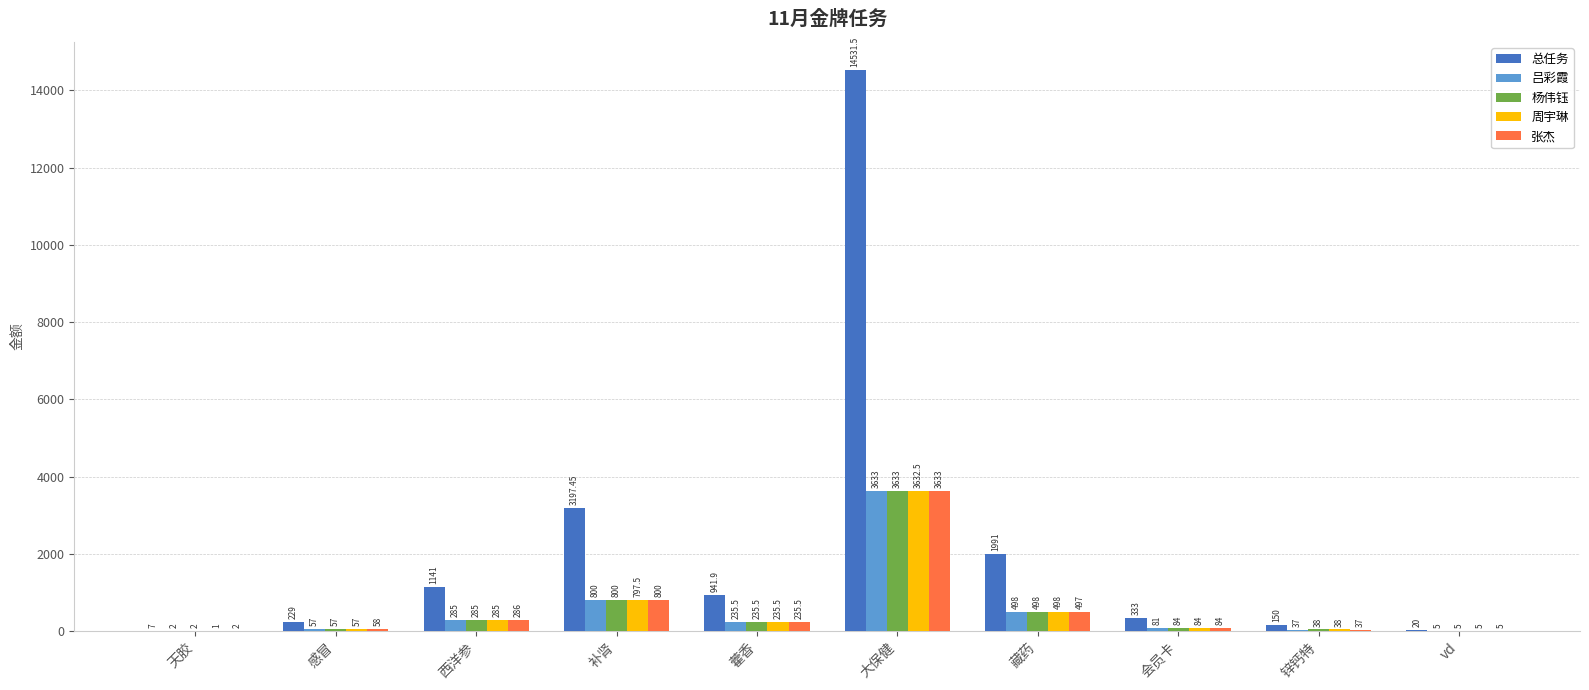

What is the sum of the 总任务 values at vd and 西洋参?

1161.0